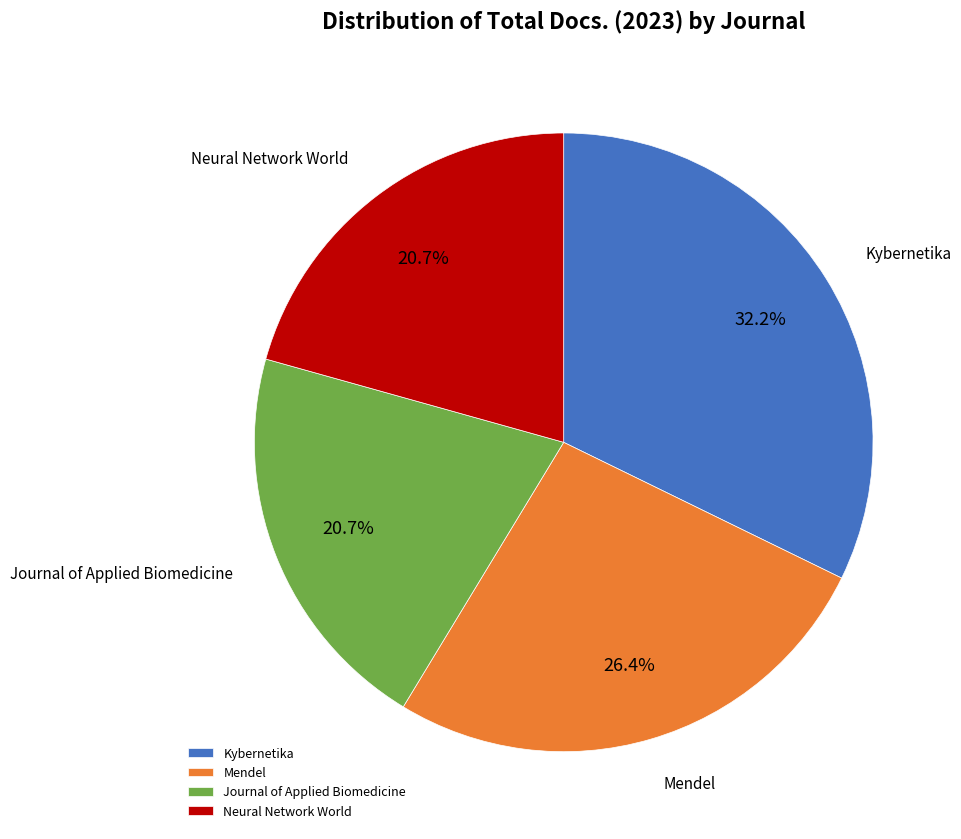

To the nearest percent, what portion does Mendel represent?

26%